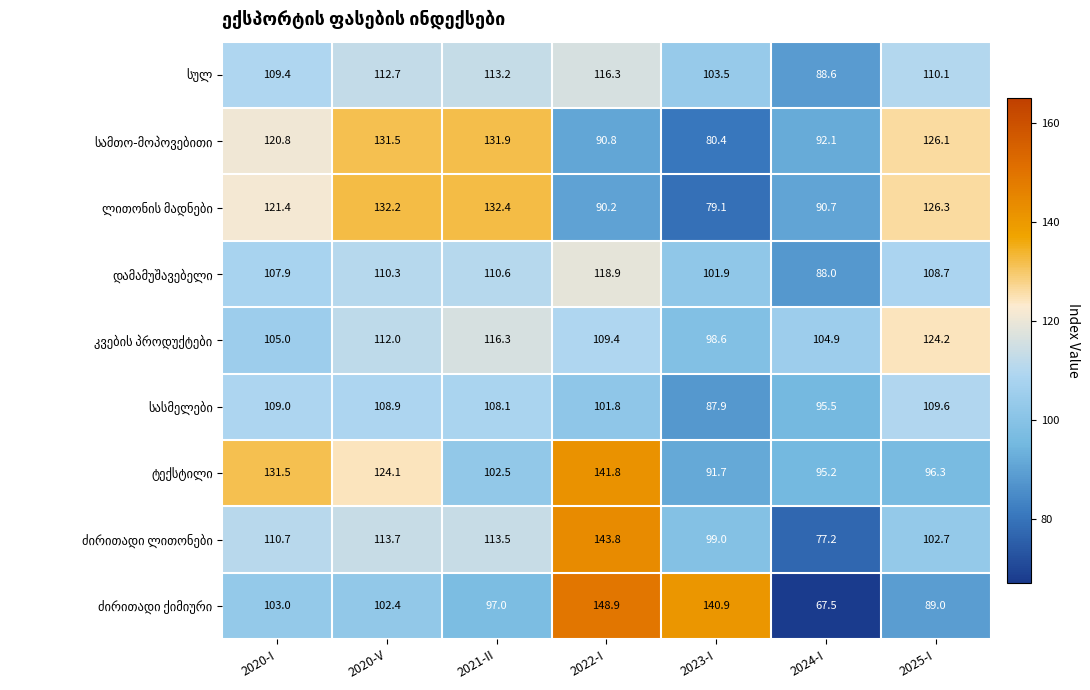

What is the smallest value displayed?

67.5